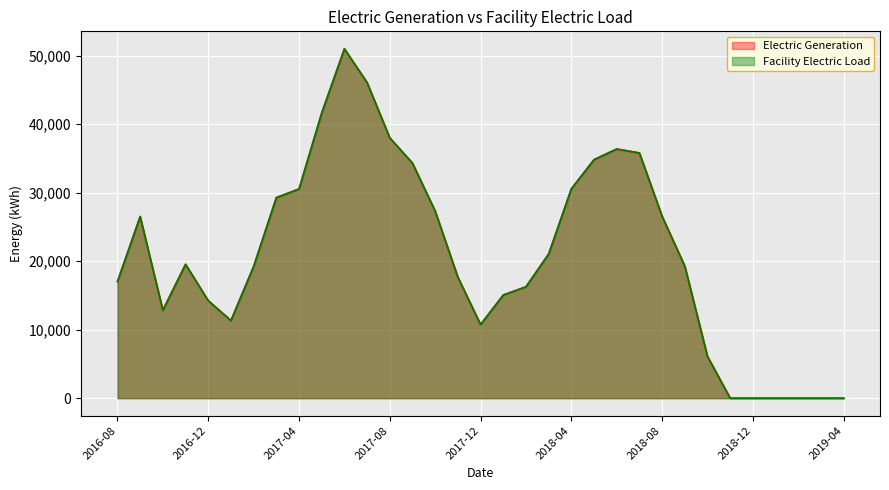

What is the sum of all Facility Electric Load values?

688766.4